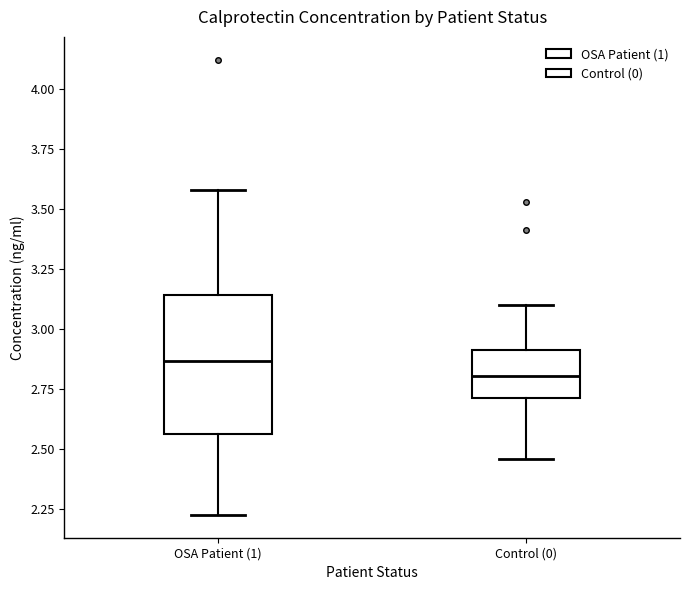

Where does the lower whisker of the box for Control (0) end on the y-axis? The values are not printed on the chart, so give them approximately, as read against the axis.

2.45